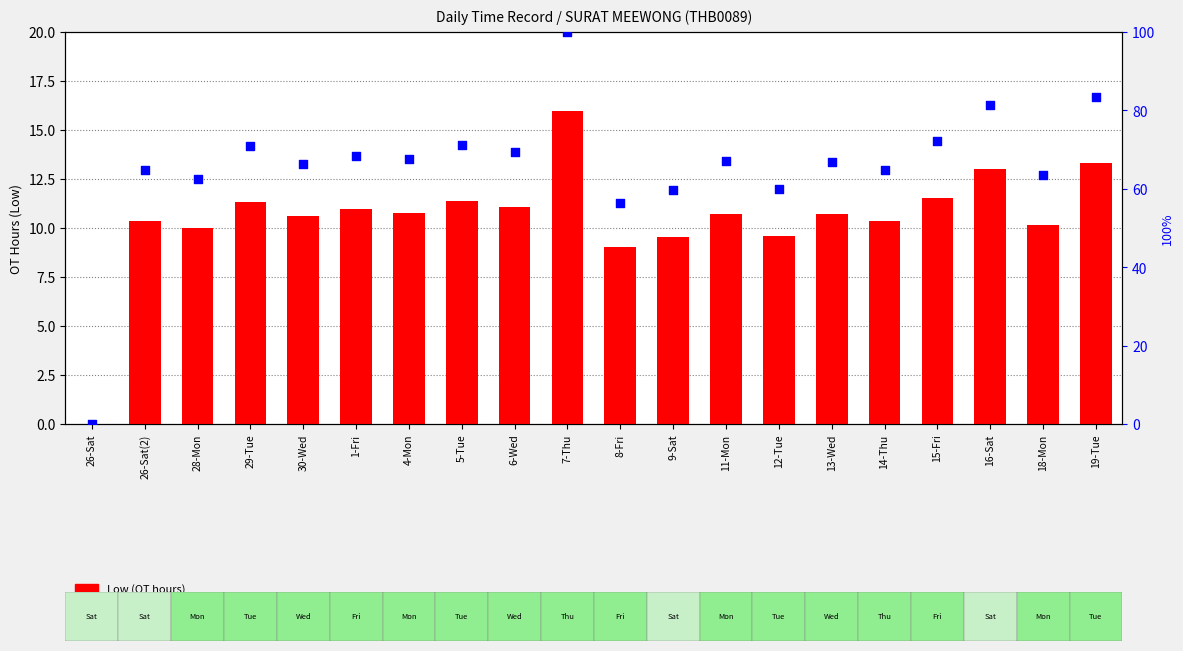

Which series has the largest total across all categories?

percentile rank within the sample